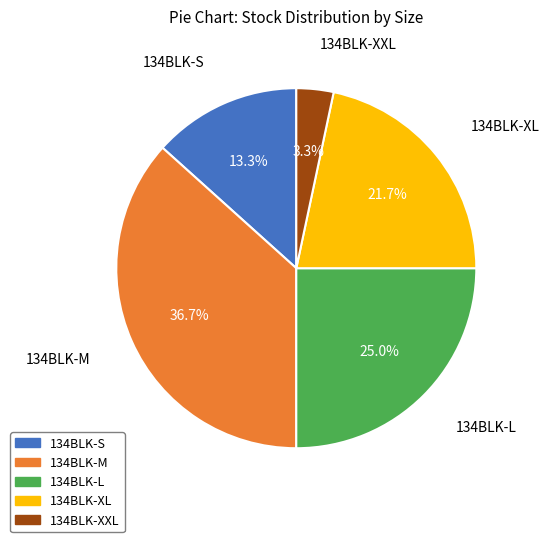

The 134BLK-M slice represents 37% of the pie. True or false?

True